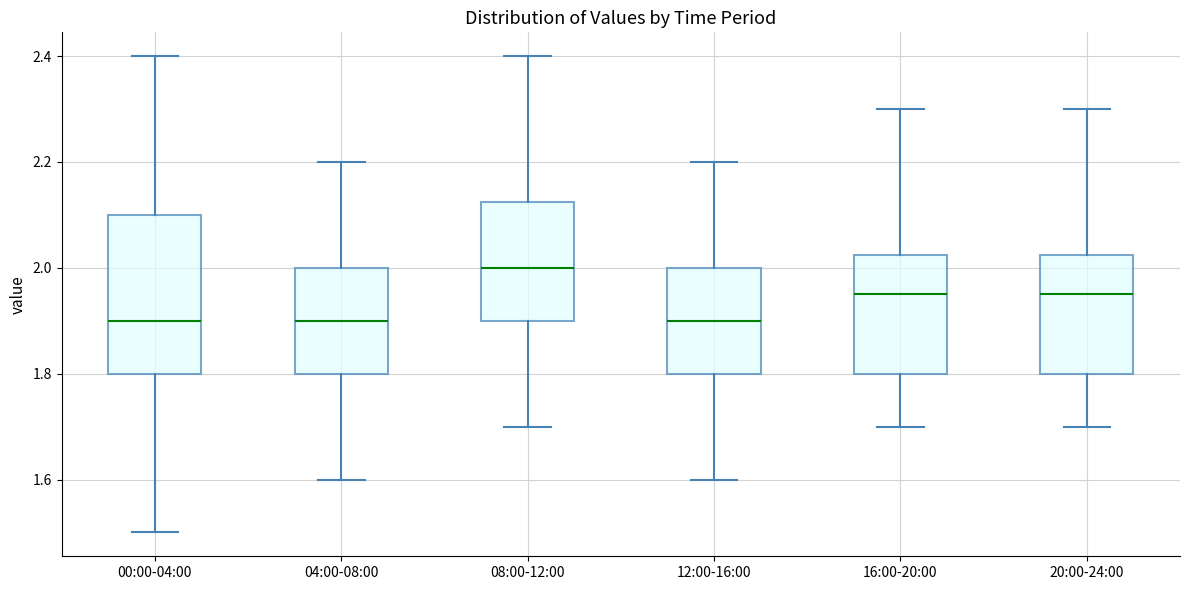

Which box is the tallest, from its lower edge to its upper edge?

00:00-04:00